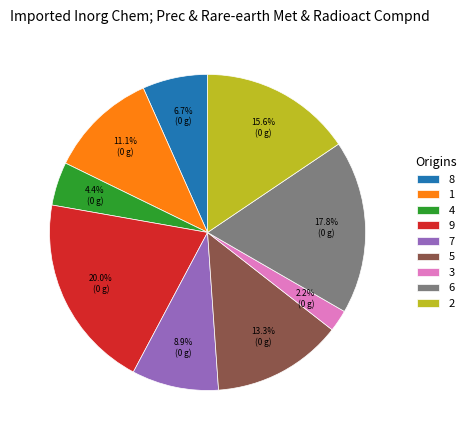

What portion of the pie excludes 3?

97.8%